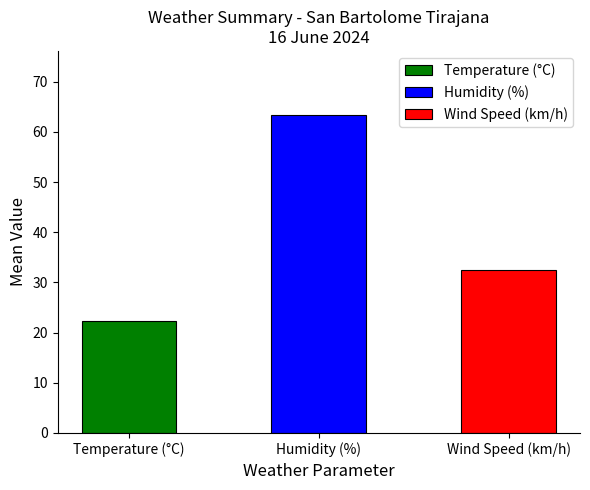

Reading left to right, list all the values displayed in this chart.

Temperature (°C)=22.3	Humidity (%)=63.4	Wind Speed (km/h)=32.4